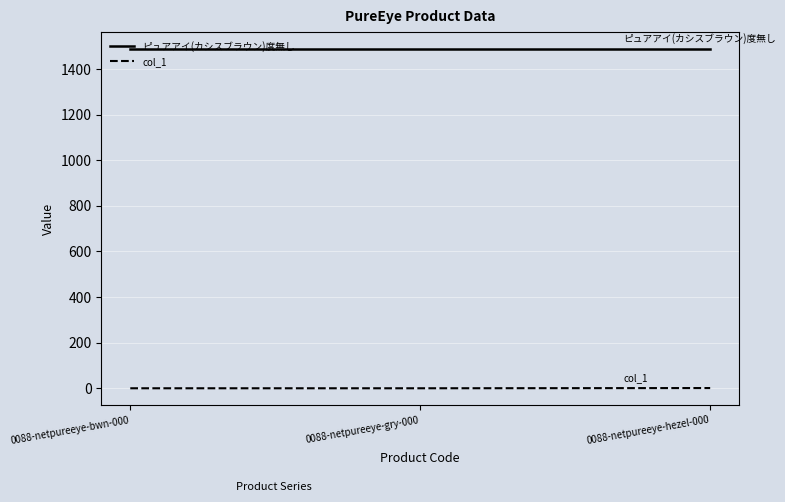

What is the difference between the col_1 values at 0088-netpureeye-bwn-000 and 0088-netpureeye-hezel-000?

1